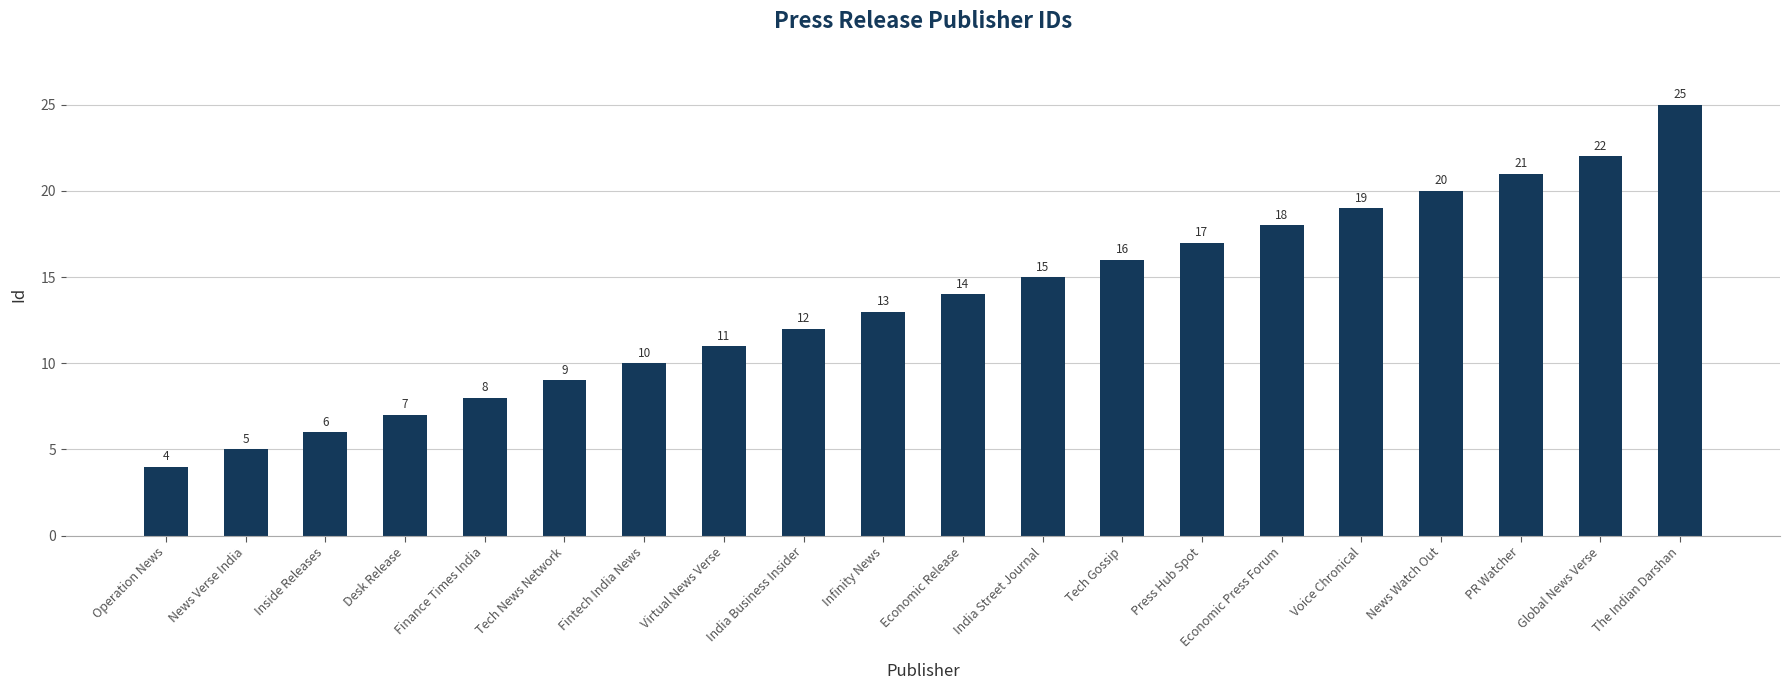

Is it true that the value at Finance Times India is 8?

True